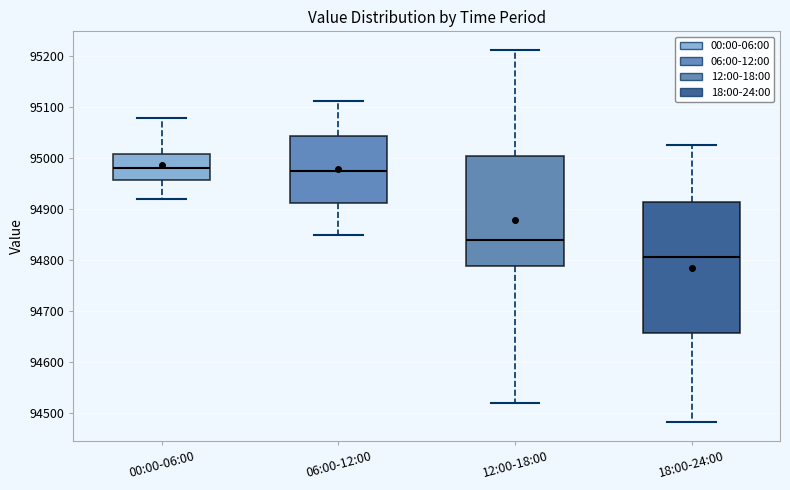

Which box is the tallest, from its lower edge to its upper edge?

18:00-24:00